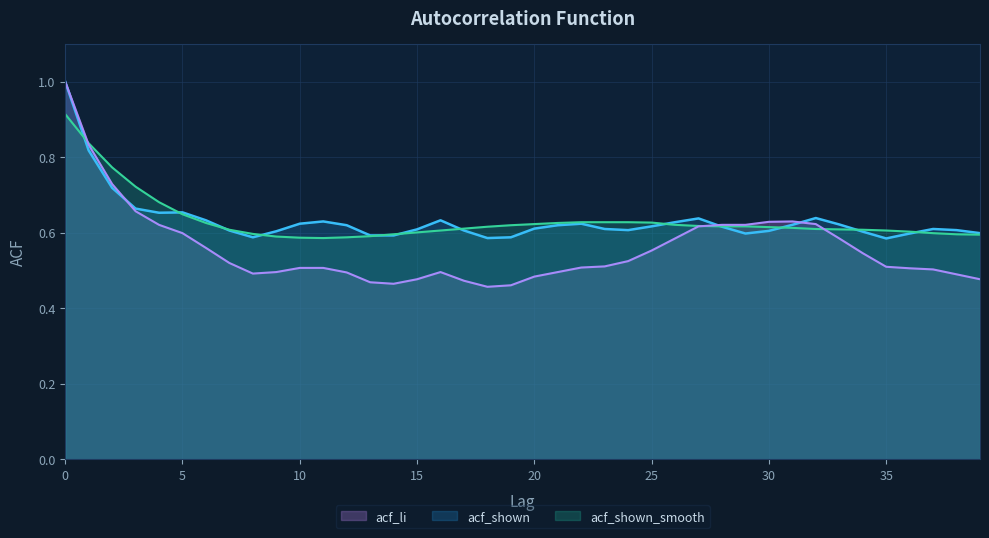

Reading left to right, transcribe all the data shown in this chart.

acf_li: 0=1.0	1=0.8	2=0.7	3=0.7	4=0.6	5=0.6	6=0.6	7=0.5	8=0.5	9=0.5	10=0.5	11=0.5	12=0.5	13=0.5	14=0.5	15=0.5	16=0.5	17=0.5	18=0.5	19=0.5	20=0.5	21=0.5	22=0.5	23=0.5	24=0.5	25=0.6	26=0.6	27=0.6	28=0.6	29=0.6	30=0.6	31=0.6	32=0.6	33=0.6	34=0.5	35=0.5	36=0.5	37=0.5	38=0.5	39=0.5
acf_shown: 0=1.0	1=0.8	2=0.7	3=0.7	4=0.7	5=0.7	6=0.6	7=0.6	8=0.6	9=0.6	10=0.6	11=0.6	12=0.6	13=0.6	14=0.6	15=0.6	16=0.6	17=0.6	18=0.6	19=0.6	20=0.6	21=0.6	22=0.6	23=0.6	24=0.6	25=0.6	26=0.6	27=0.6	28=0.6	29=0.6	30=0.6	31=0.6	32=0.6	33=0.6	34=0.6	35=0.6	36=0.6	37=0.6	38=0.6	39=0.6
acf_shown_smooth: 0=0.9	1=0.8	2=0.8	3=0.7	4=0.7	5=0.6	6=0.6	7=0.6	8=0.6	9=0.6	10=0.6	11=0.6	12=0.6	13=0.6	14=0.6	15=0.6	16=0.6	17=0.6	18=0.6	19=0.6	20=0.6	21=0.6	22=0.6	23=0.6	24=0.6	25=0.6	26=0.6	27=0.6	28=0.6	29=0.6	30=0.6	31=0.6	32=0.6	33=0.6	34=0.6	35=0.6	36=0.6	37=0.6	38=0.6	39=0.6